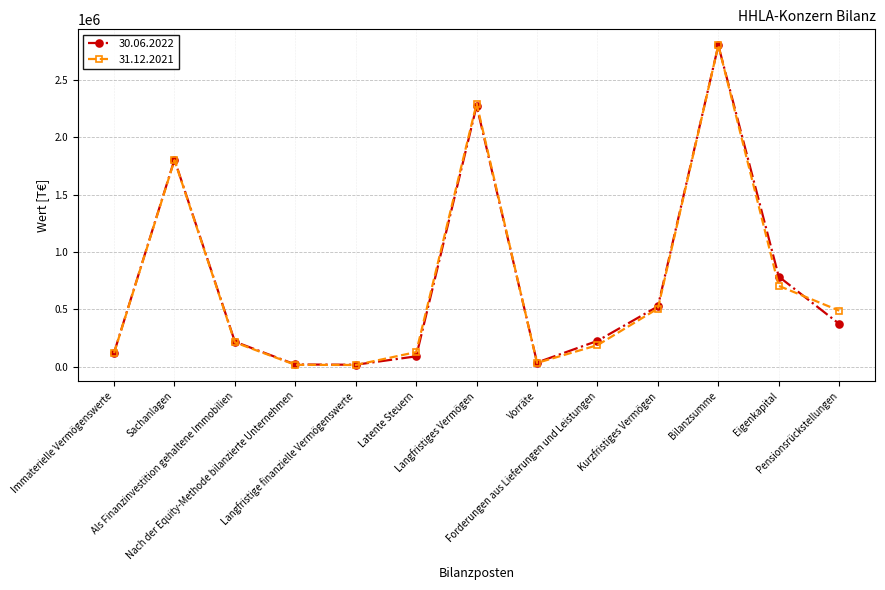

In 30.06.2022, how many points are lower than both neighbors (excluding endpoints)?

2